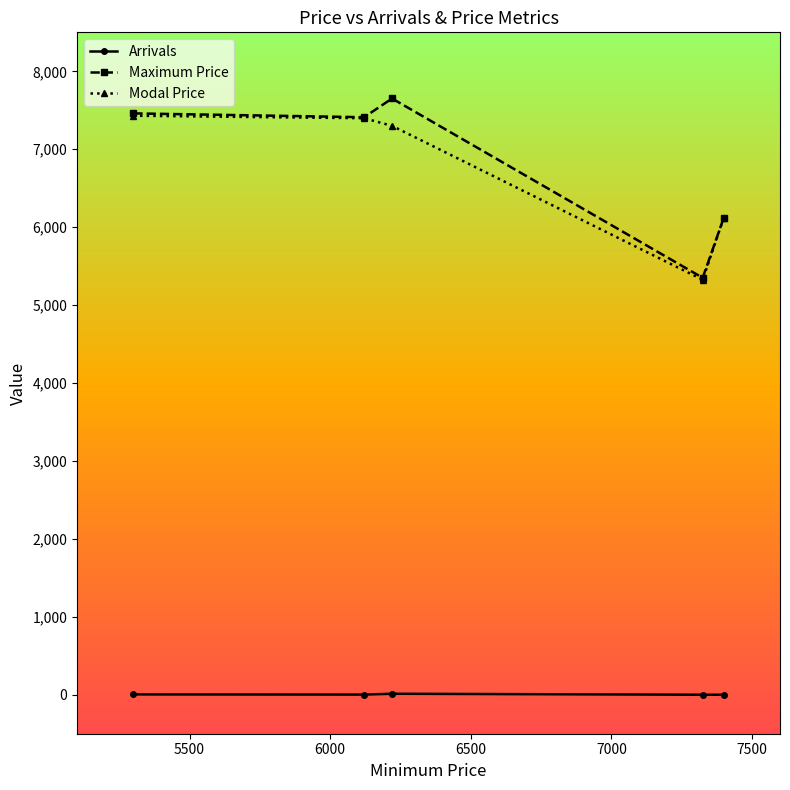

How many lines are shown in the chart?

3